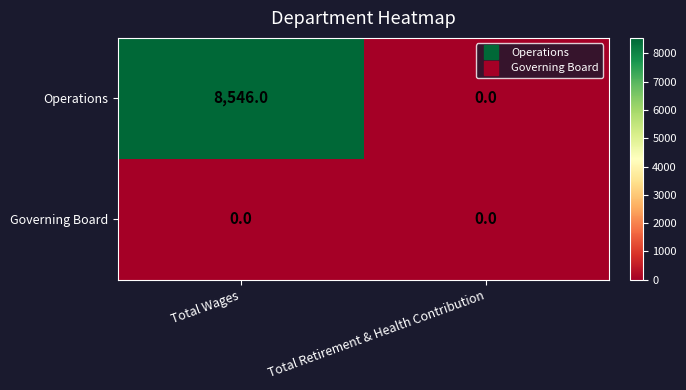

True or false: Operations has a value of 0 at Total Retirement & Health Contribution.

True